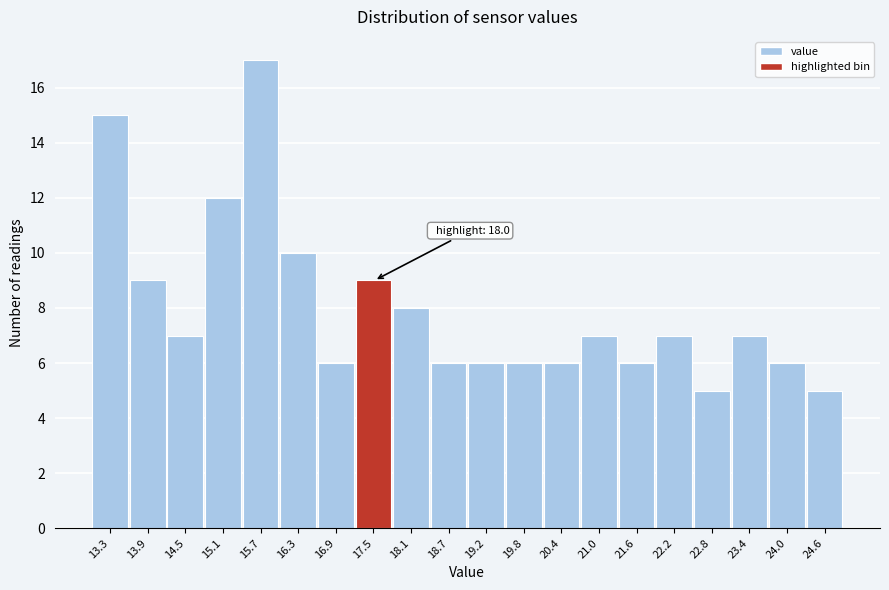

Reading right to left, what are all the values shown in this chart?

5	6	7	5	7	6	7	6	6	6	6	8	9	6	10	17	12	7	9	15